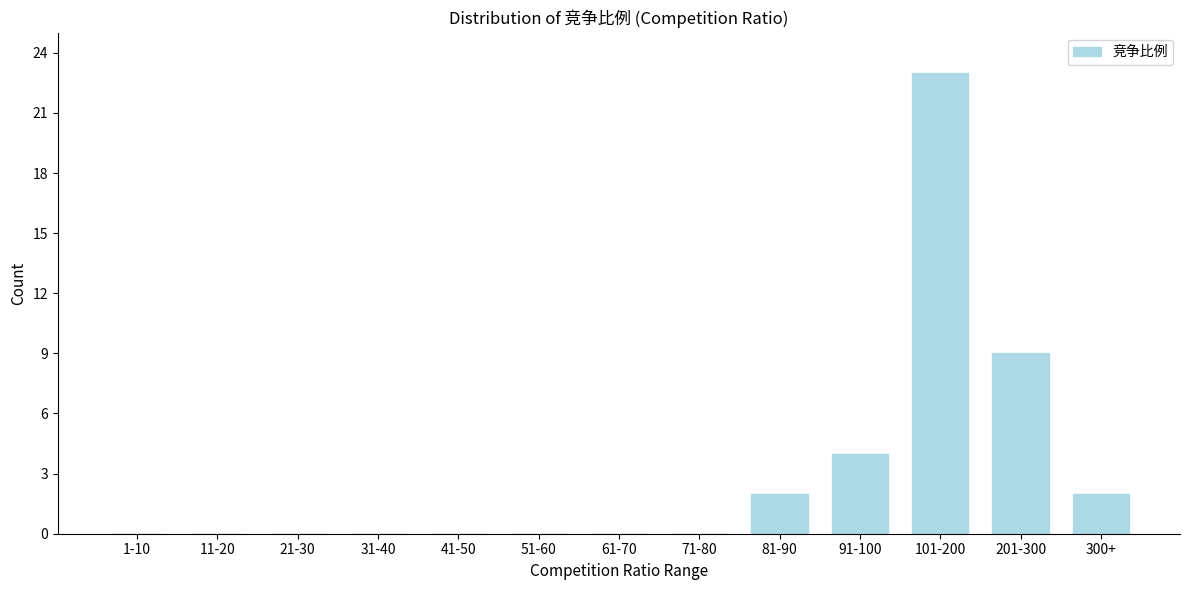

Reading left to right, extract all data points from this chart.

1-10=0	11-20=0	21-30=0	31-40=0	41-50=0	51-60=0	61-70=0	71-80=0	81-90=2	91-100=4	101-200=23	201-300=9	300+=2